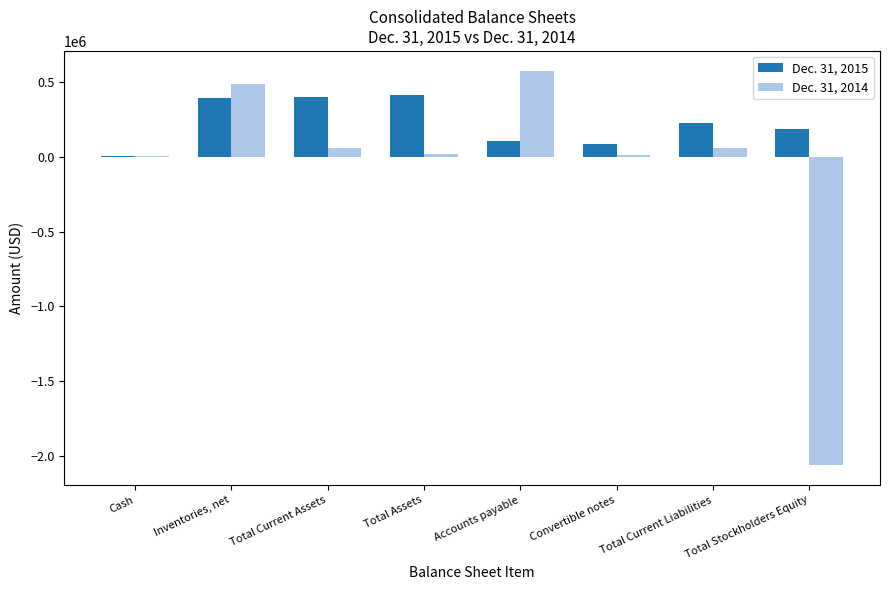

What is the sum of all Dec. 31, 2014 values?

-857233